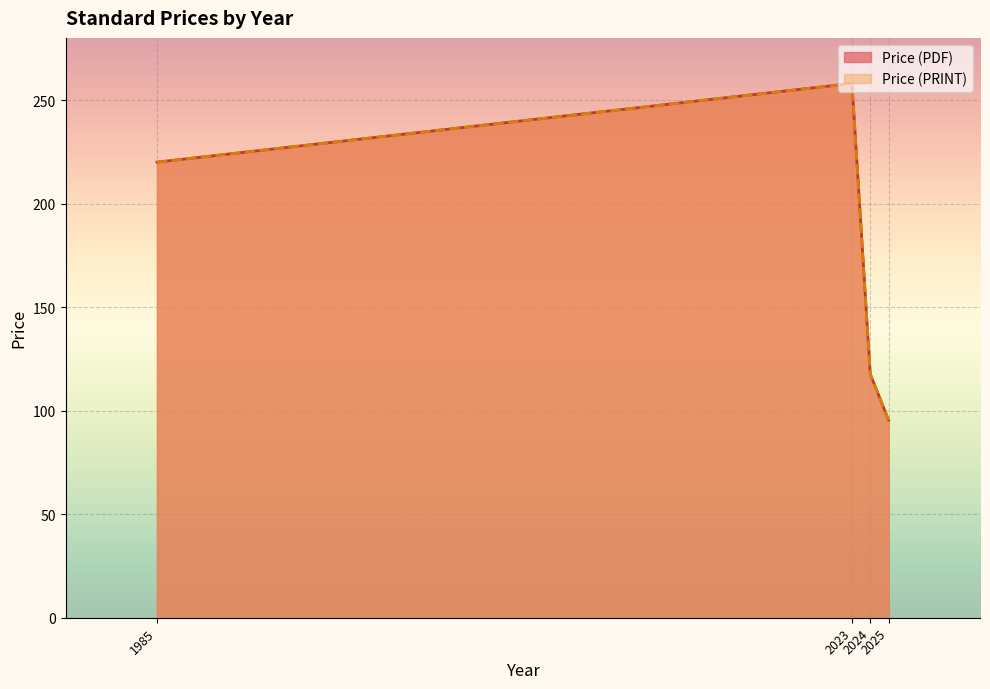

Which has a higher value, 2023 or 2024?

2023